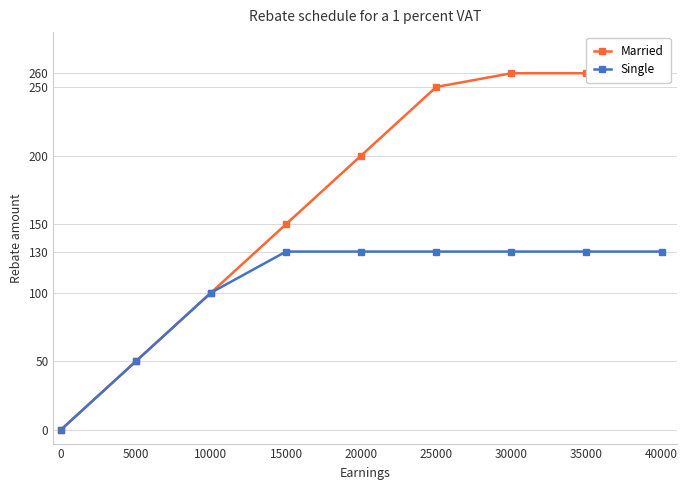

The value of Married at 40000 is 260. True or false?

True